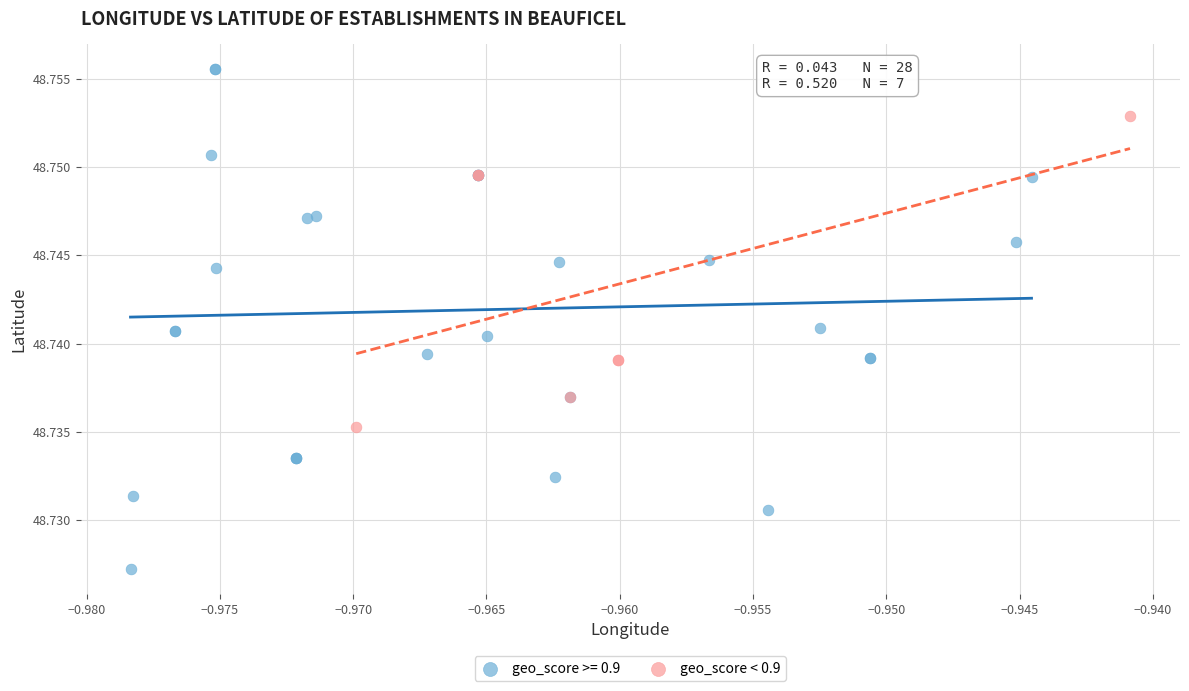

Which series reaches the maximum Y coordinate?

geo_score >= 0.9